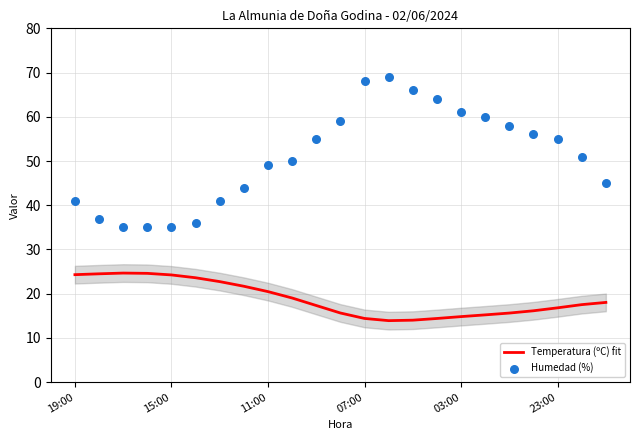

Which series has the widest spread of Y values?

Humedad (%)